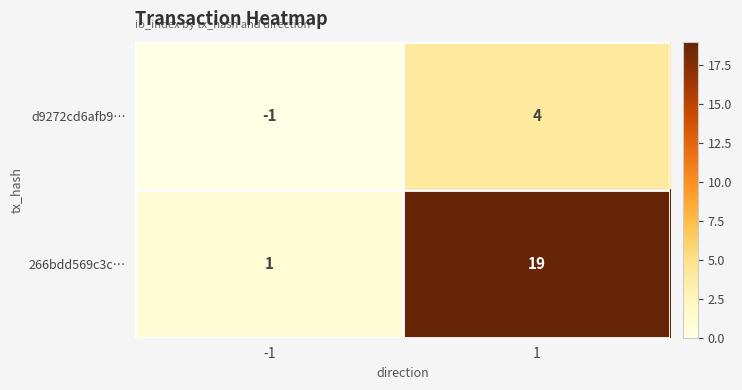

What is the maximum value shown in the chart?

19